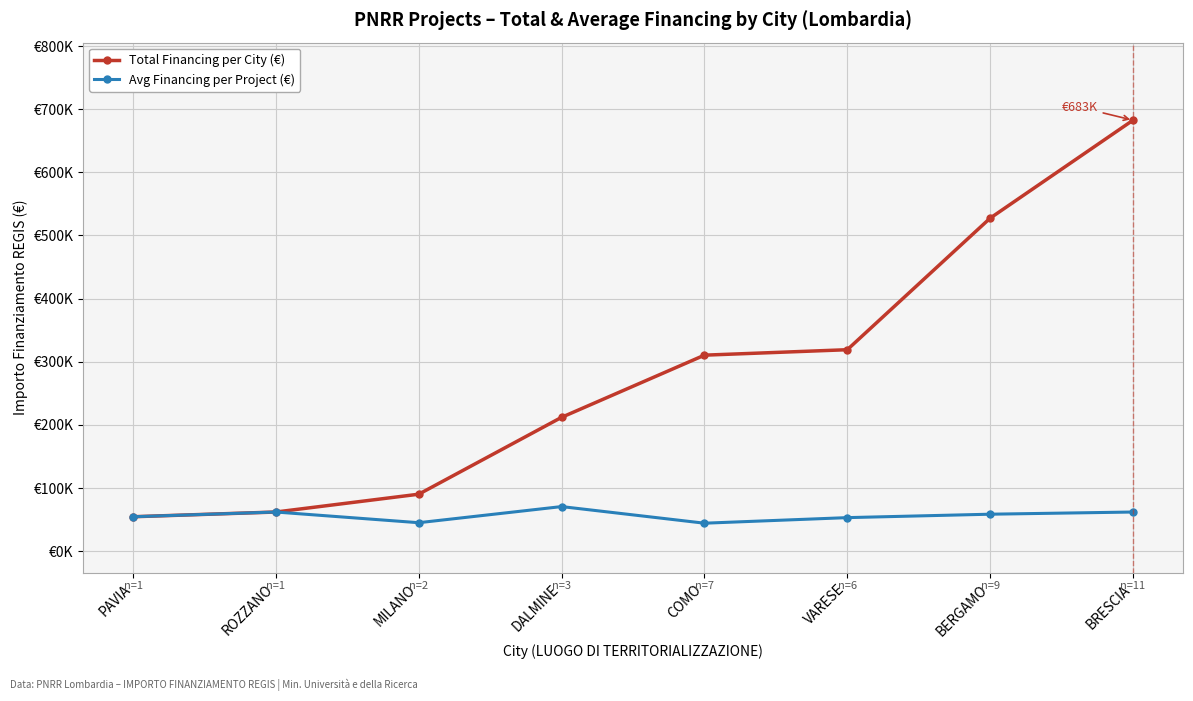

What are all the series names shown in the legend?

Total Financing per City (€), Avg Financing per Project (€)